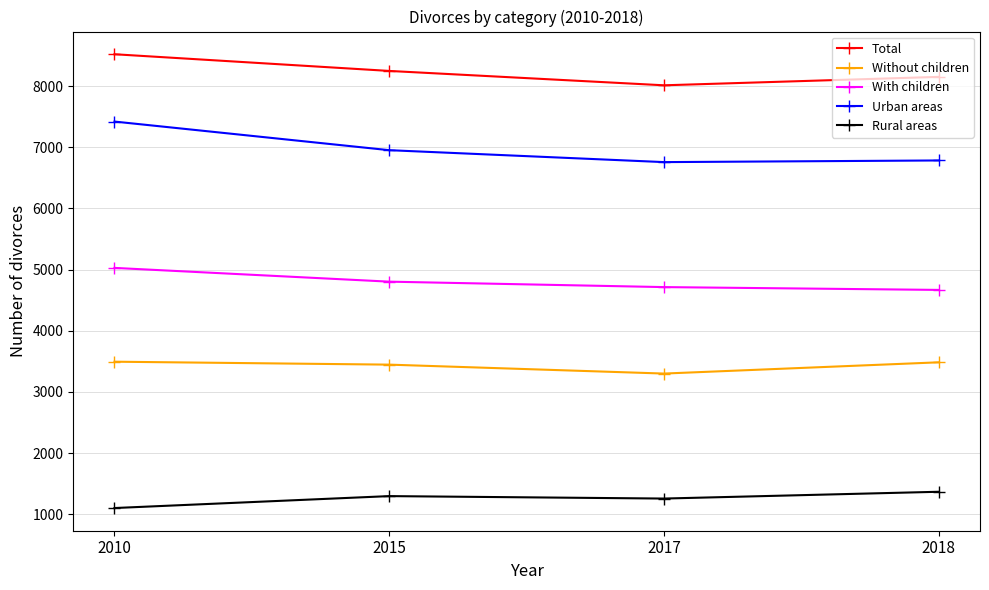

List the series in order of their overall mean, highest first.

Total, Urban areas, With children, Without children, Rural areas